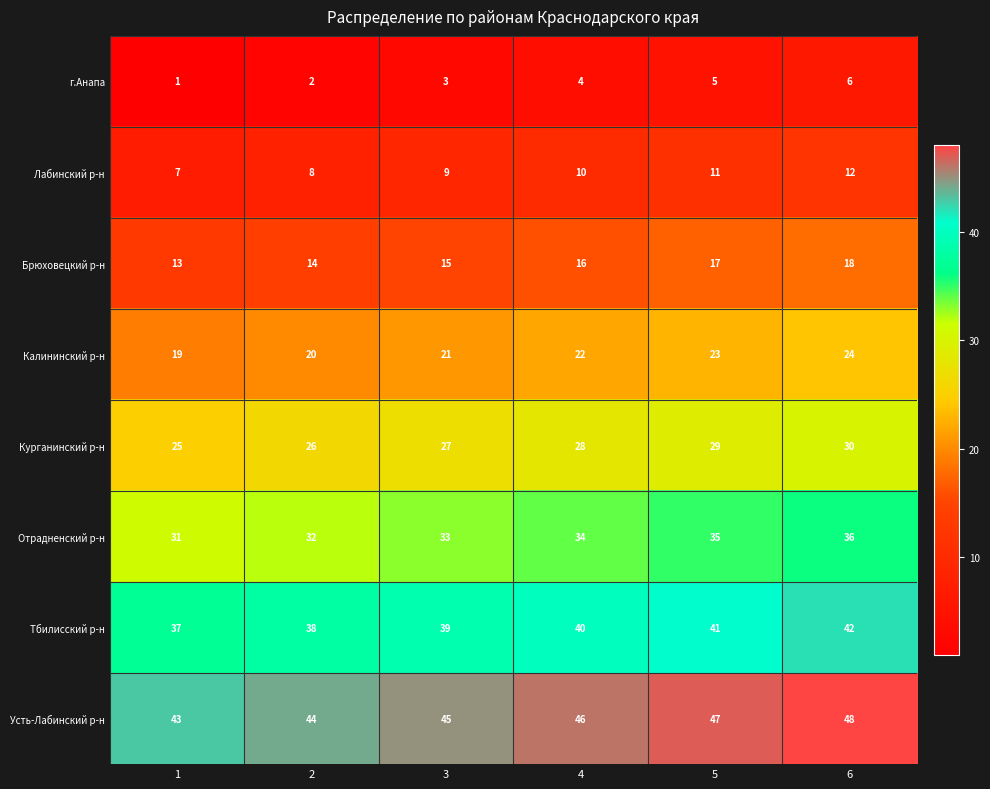

At which label does Лабинский р-н reach its peak?

6